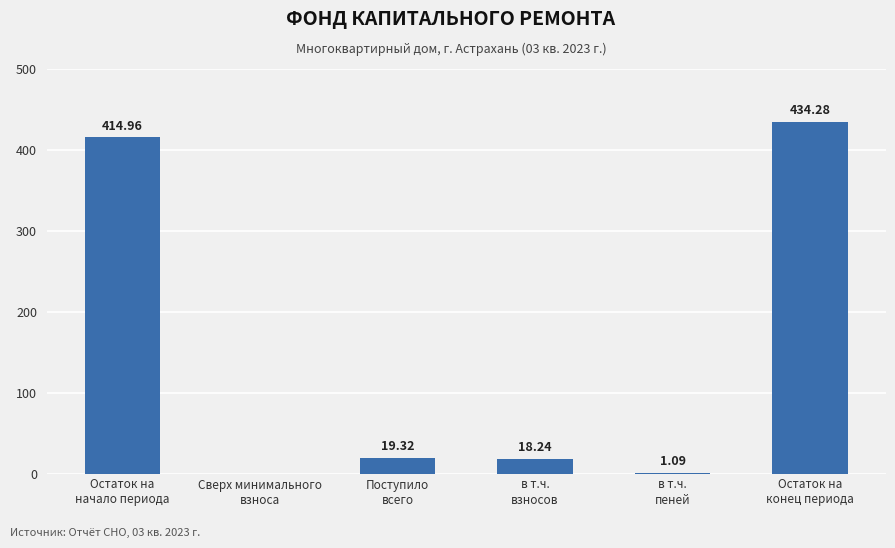

Which category has the highest value across all series?

Остаток на
конец периода